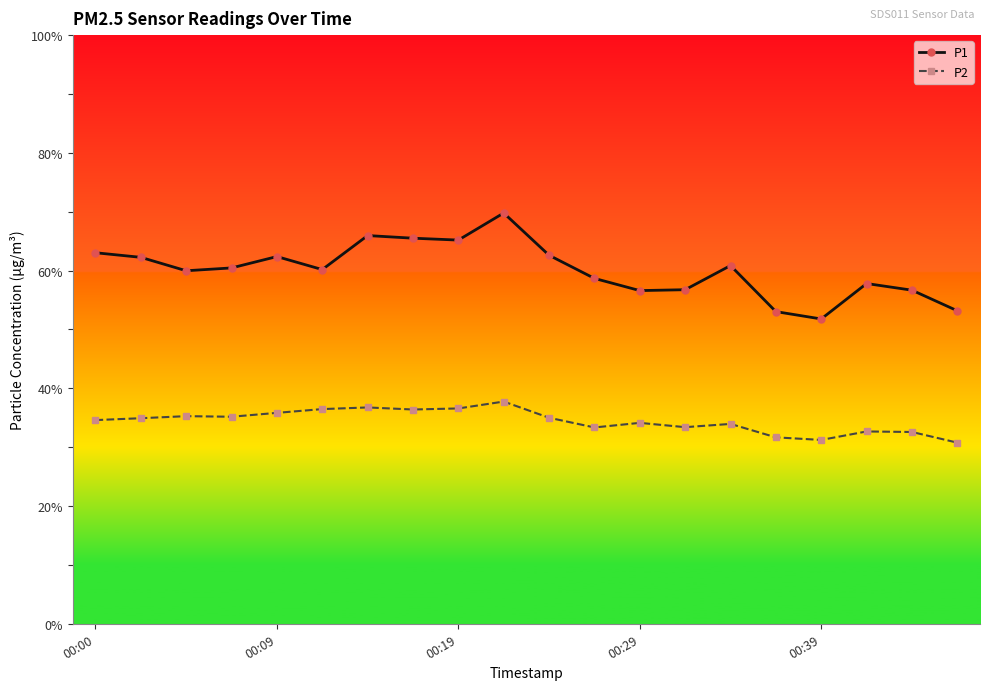

True or false: P2 and P1 cross at least once.

False